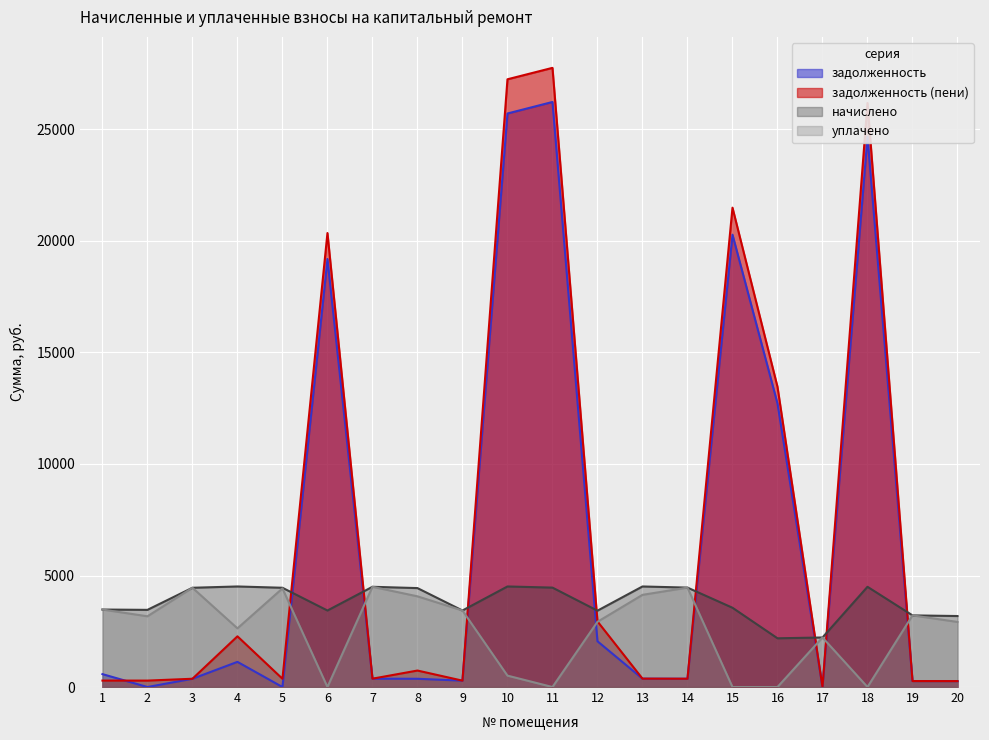

Reading right to left, extract all data points from this chart.

задолженность: 265.3	267.7	24676.2	0.0	12712.8	20282.1	371.5	375.7	2051.7	26231.5	25715.2	285.9	369.7	374.5	19191.8	0.0	1128.4	370.9	0.0	579.1
задолженность (пени): 265.3	267.7	26185.8	0.0	13460.8	21493.3	371.5	375.7	2941.7	27761.8	27248.9	285.9	739.3	374.5	20355.2	370.9	2273.4	370.9	288.3	289.5
начислено: 3183.1	3212.3	4494.2	2221.7	2185.2	3554.6	4457.8	4508.8	3423.5	4457.8	4508.8	3430.8	4435.9	4494.2	3430.8	4450.6	4508.8	4450.6	3460.0	3474.5
уплачено: 2917.9	3212.3	0.0	2221.7	0.0	0.0	4457.8	4133.0	2924.0	0.0	511.1	3430.8	4066.3	4494.2	0.0	4421.4	2630.4	4450.6	3171.6	3474.5